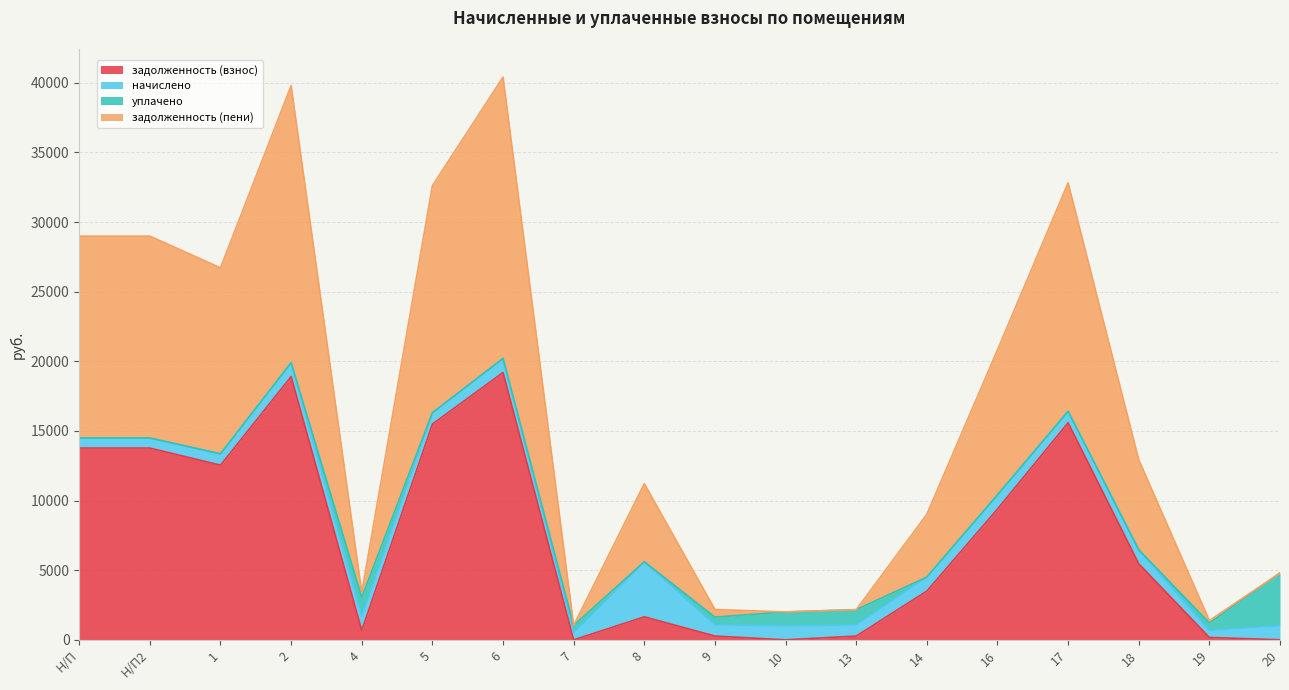

What are all the series names shown in the legend?

задолженность (взнос), начислено, уплачено, задолженность (пени)